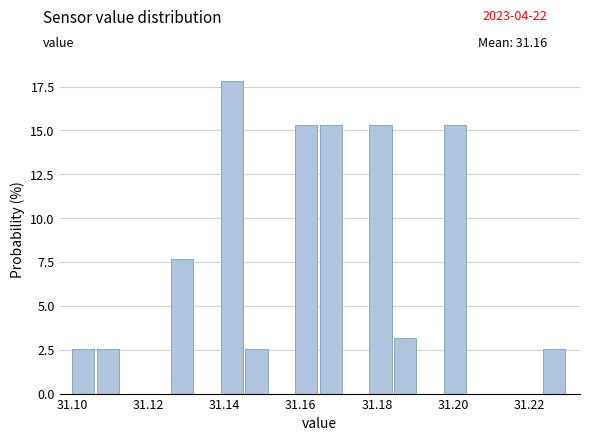

Read against the x-axis, roughly where is the centre of the tallest bar?

31.142